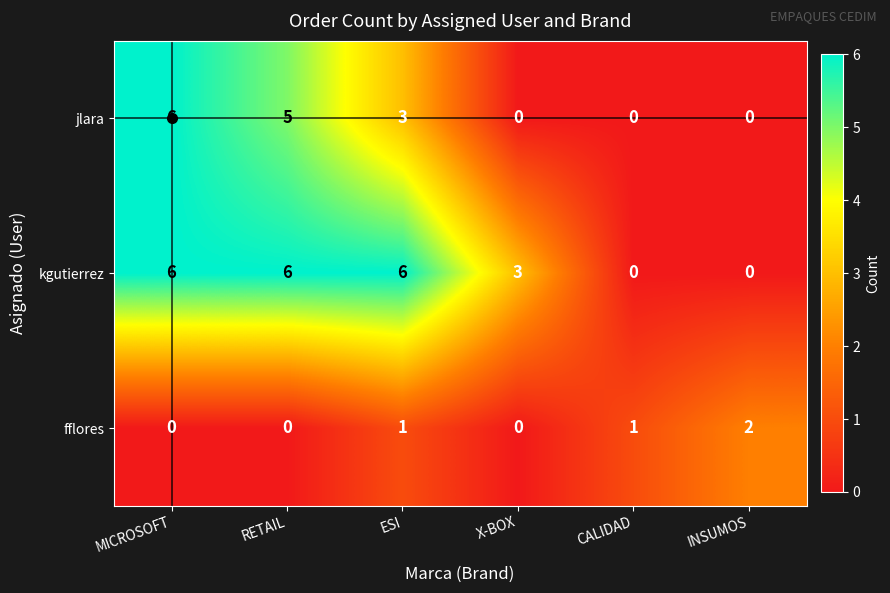

Which category has the highest value in the fflores series?

INSUMOS